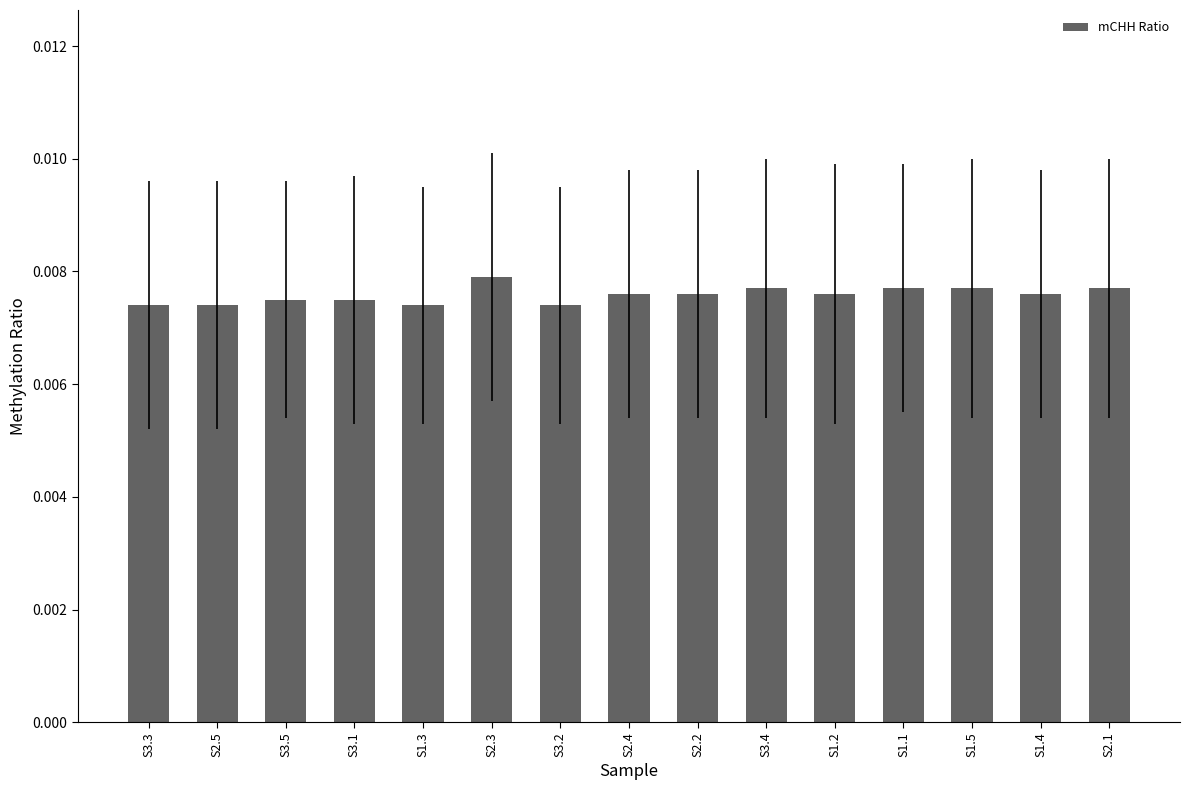

Between S2.3 and S2.5, which is larger?

S2.3